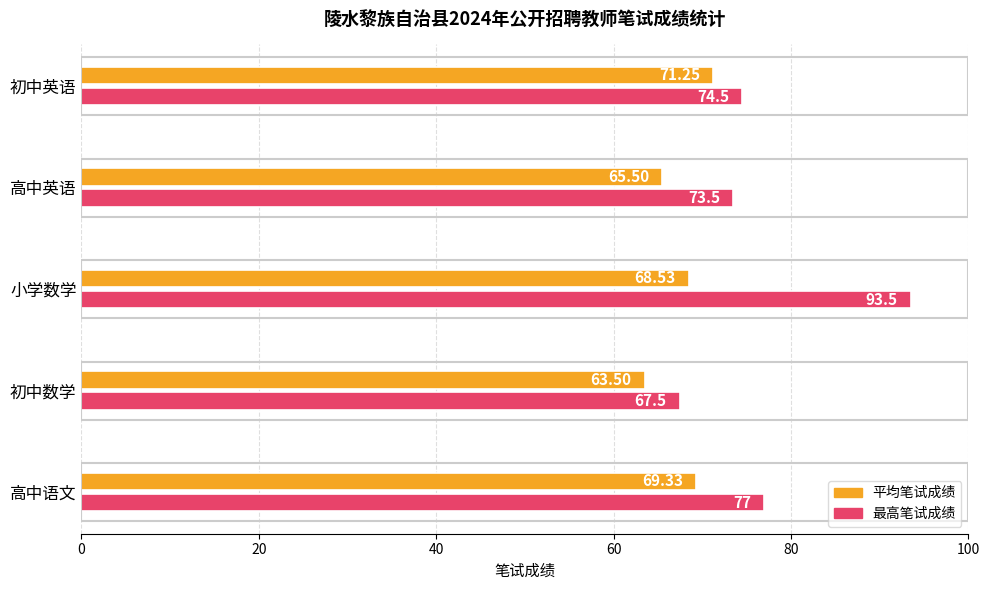

Between 初中数学 and 小学数学, which series saw the biggest shift?

最高笔试成绩